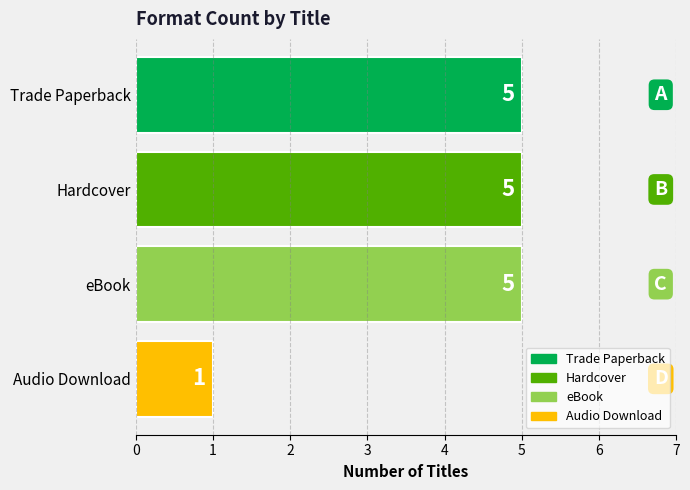

The chart shows a value of 2 at Audio Download. True or false?

False